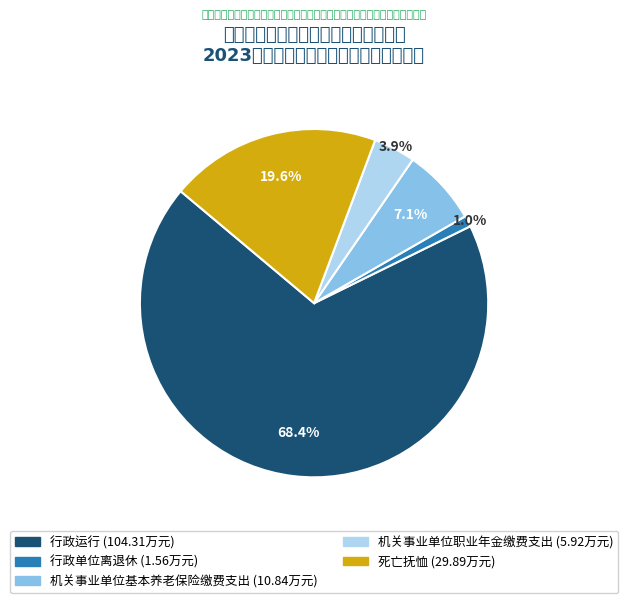

Count the number of slices in the pie.

5